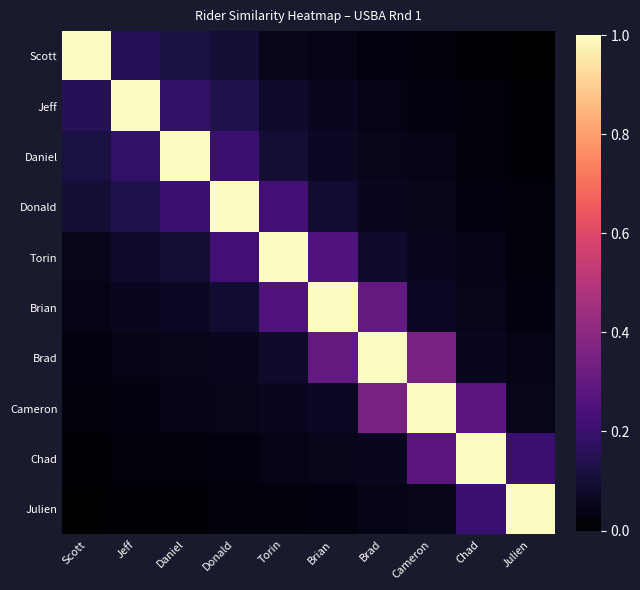

How many series are shown in this chart?

10